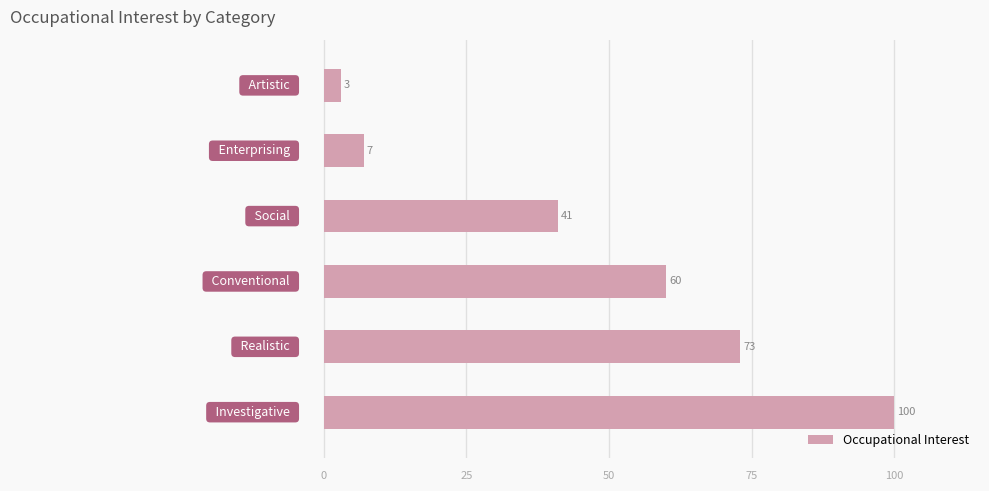

What is the smallest value displayed?

3